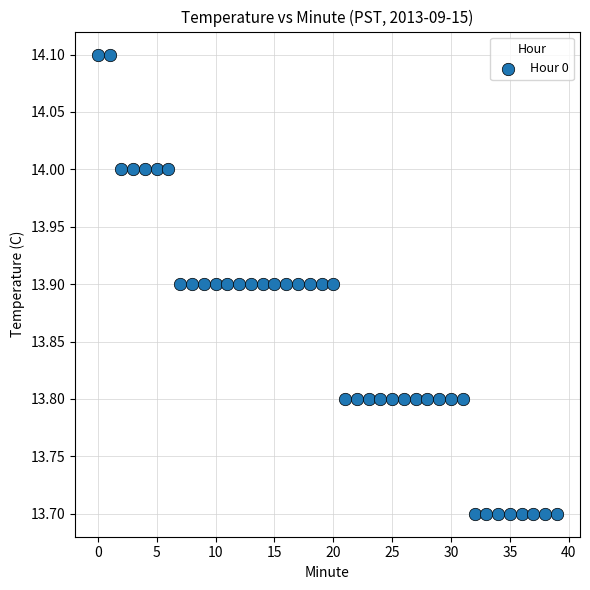

What is the range of Y values (max minus min)?

0.4